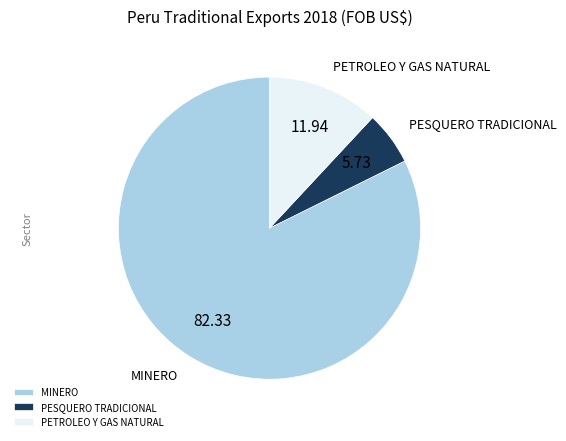

Is there a majority slice in this chart?

Yes